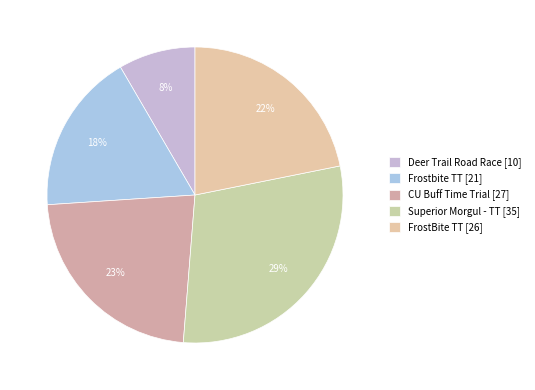

What percentage is the Superior Morgul - TT slice, to the nearest percent?

29%